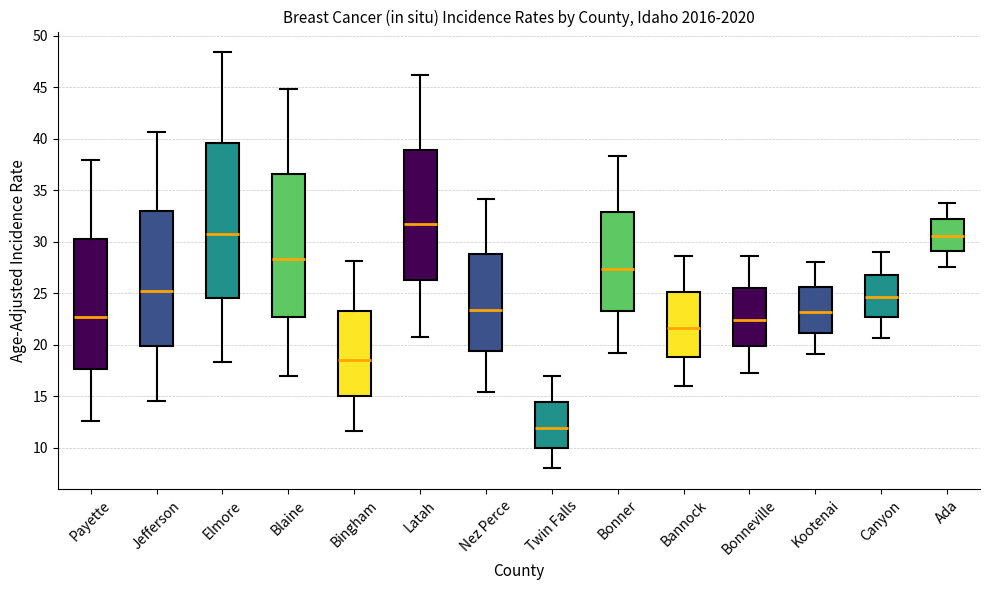

Reading left to right, read every box against the y-axis: the position of its median line, the range the box covers, and the ends of its whiskers. The values are not printed on the chart, so give them approximately, as read against the axis.

Payette: median 22.5, box 17.5 to 30.5, whiskers 12.5 to 38.0
Jefferson: median 25.0, box 20.0 to 33.0, whiskers 14.5 to 40.5
Elmore: median 31.0, box 24.5 to 39.5, whiskers 18.5 to 48.5
Blaine: median 28.5, box 22.5 to 36.5, whiskers 17.0 to 45.0
Bingham: median 18.5, box 15.0 to 23.5, whiskers 11.5 to 28.0
Latah: median 31.5, box 26.5 to 39.0, whiskers 21.0 to 46.0
Nez Perce: median 23.5, box 19.5 to 29.0, whiskers 15.5 to 34.0
Twin Falls: median 12.0, box 10.0 to 14.5, whiskers 8.0 to 17.0
Bonner: median 27.5, box 23.5 to 33.0, whiskers 19.0 to 38.5
Bannock: median 21.5, box 19.0 to 25.0, whiskers 16.0 to 28.5
Bonneville: median 22.5, box 20.0 to 25.5, whiskers 17.5 to 28.5
Kootenai: median 23.0, box 21.0 to 25.5, whiskers 19.0 to 28.0
Canyon: median 24.5, box 22.5 to 27.0, whiskers 20.5 to 29.0
Ada: median 30.5, box 29.0 to 32.0, whiskers 27.5 to 34.0